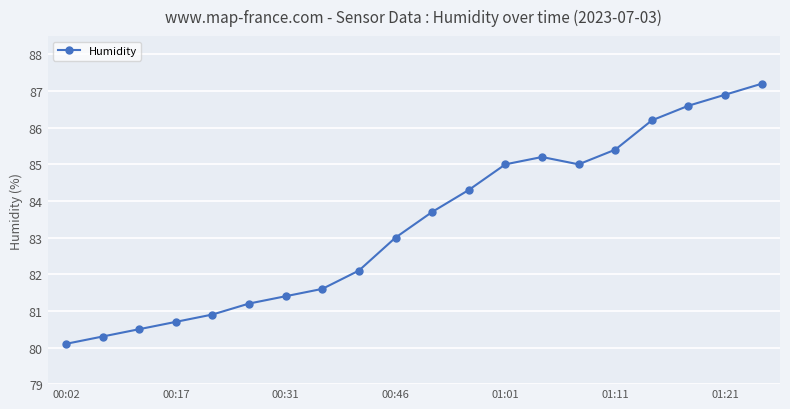

How many lines are shown in the chart?

1